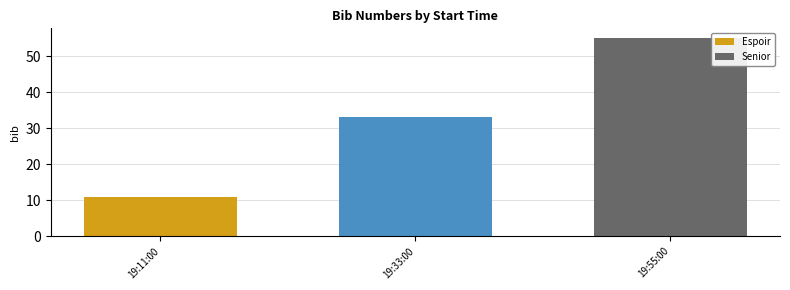

What is the sum of all values?

99